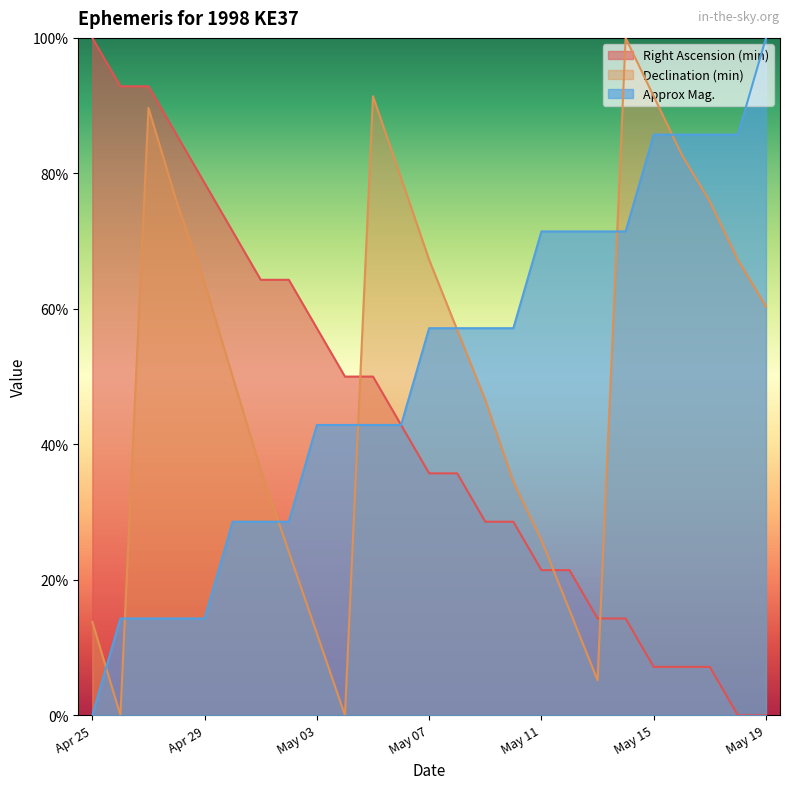

Which category has the highest value across all series?

Apr 25